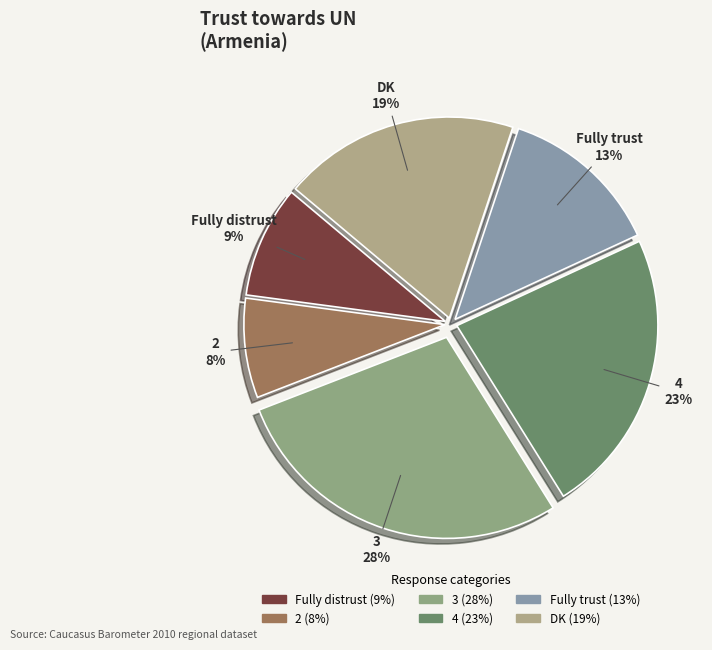

To the nearest percent, what percentage of the pie is DK?

19%